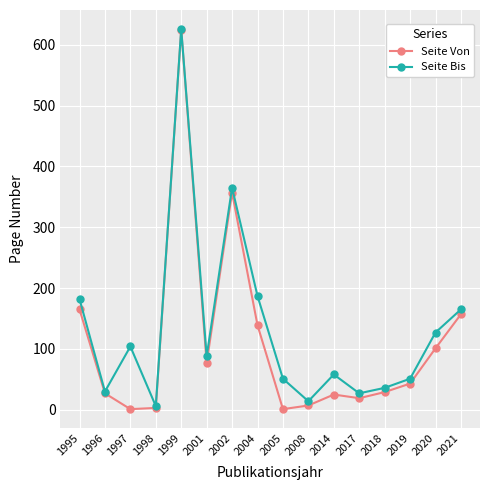

The Seite Bis series shows 27 at 2017. True or false?

True